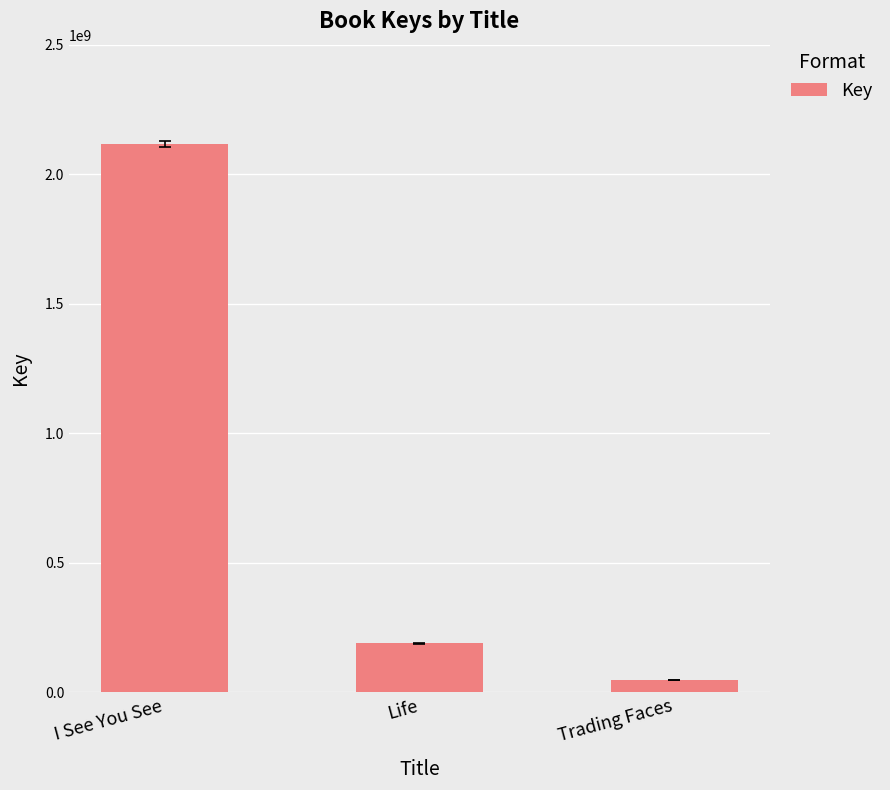

At which label is the value closest to 1081888768?

Life